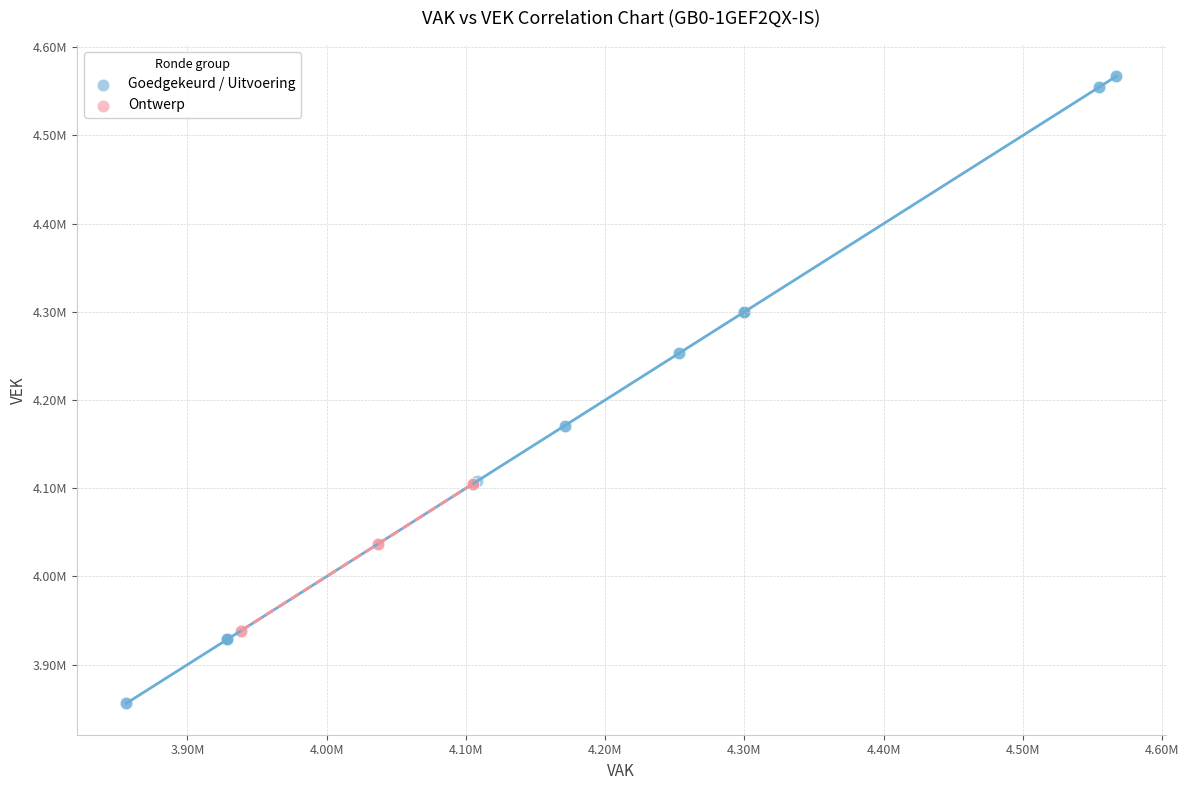

What are all the series names shown in the legend?

Goedgekeurd / Uitvoering, Ontwerp